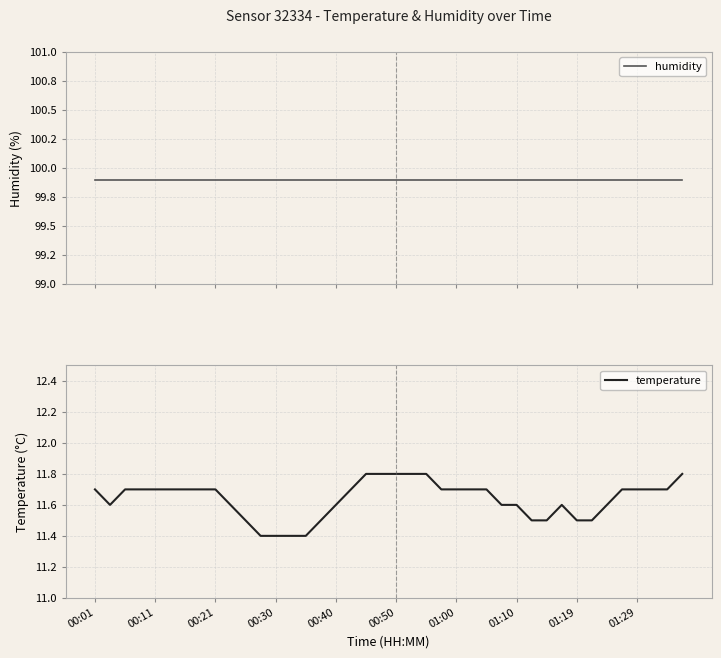

The temperature series shows 11.4 at 00:30. True or false?

True